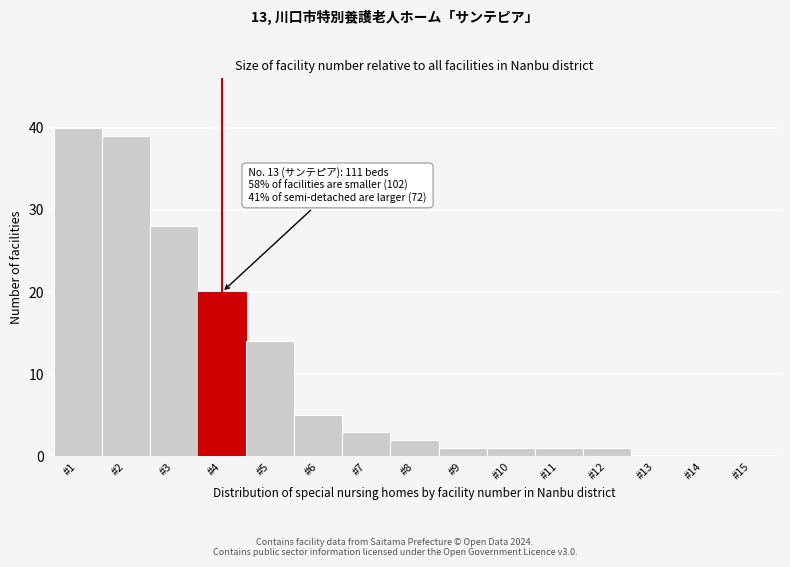

Reading left to right, what are all the values shown in this chart?

#1=40	#2=39	#3=28	#4=20	#5=14	#6=5	#7=3	#8=2	#9=1	#10=1	#11=1	#12=1	#13=0	#14=0	#15=0